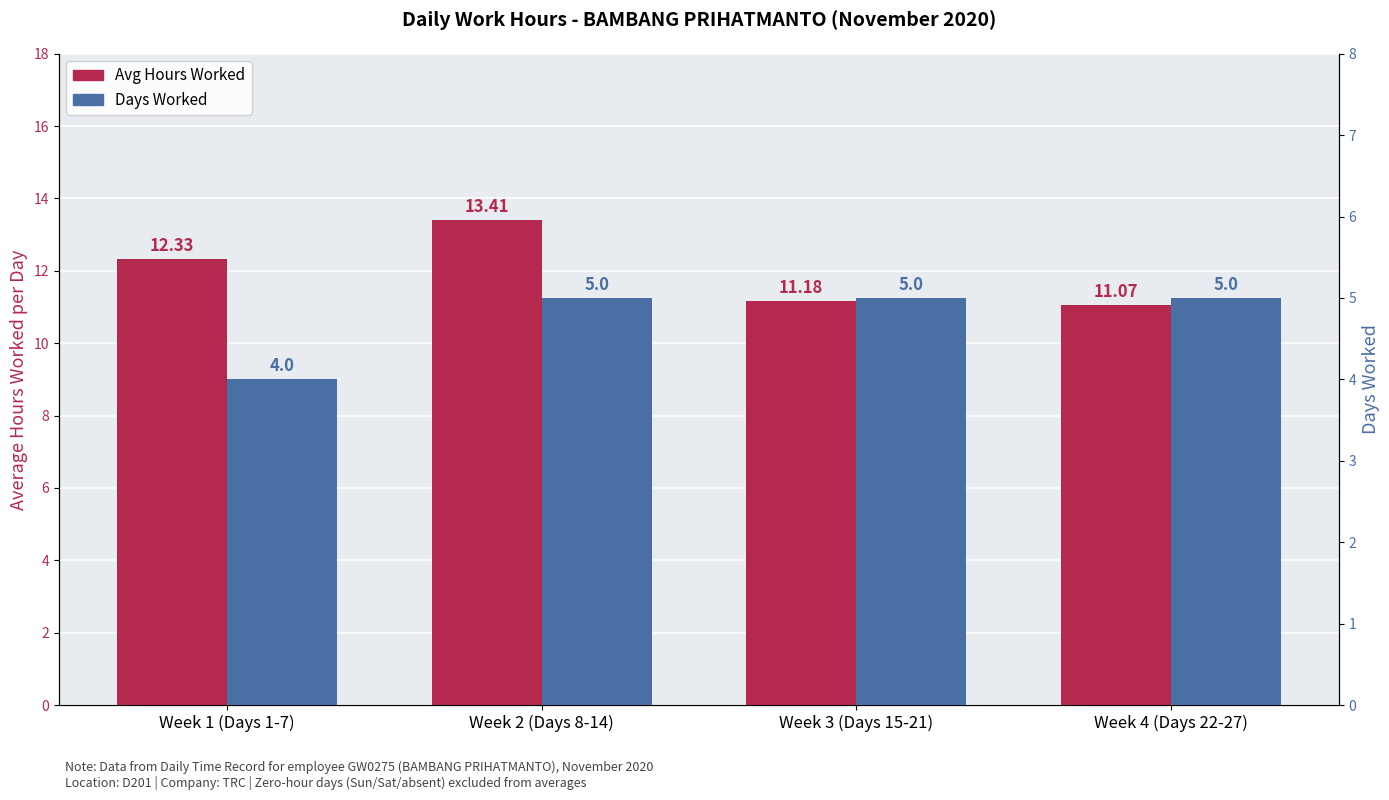

The Avg Hours Worked series shows 11.2 at Week 3 (Days 15-21). True or false?

True